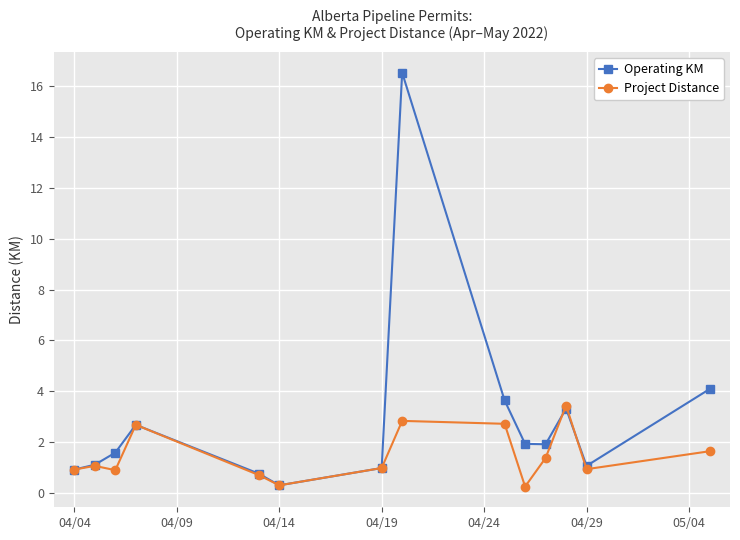

Which series has the largest range (max minus min)?

Operating KM